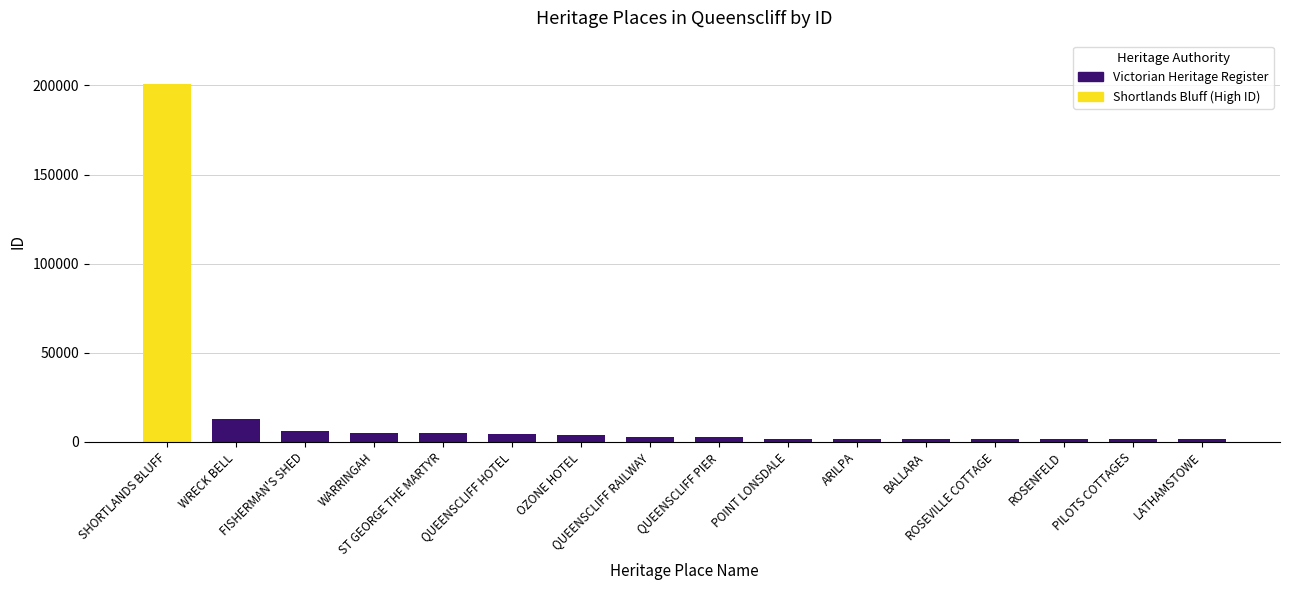

What is the smallest value displayed?

1648